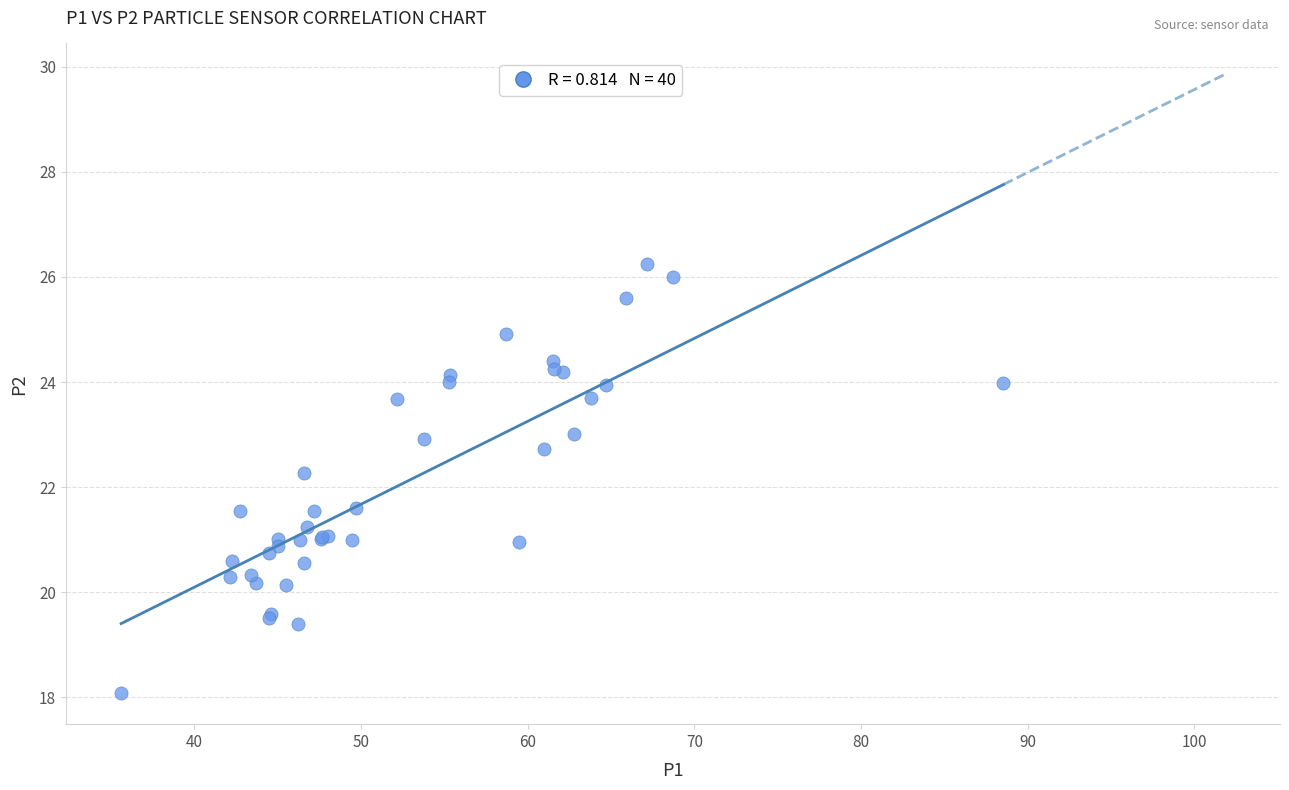

What Y value in the scatter plot is closest to 22?

22.3